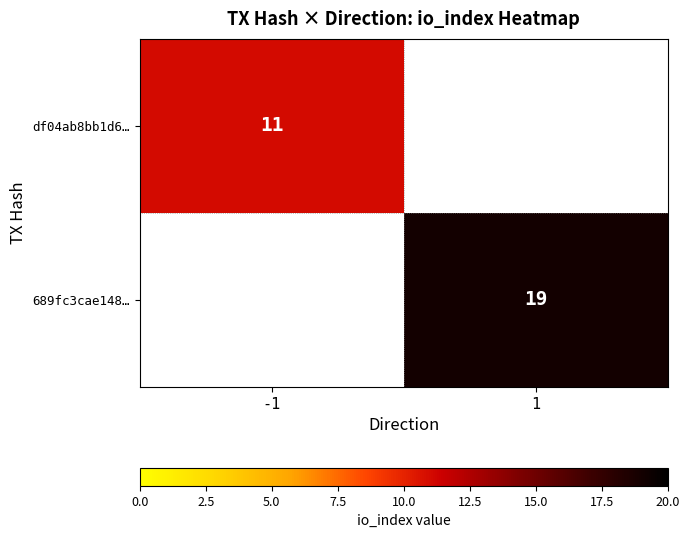

The value of df04ab8bb1d6… at -1 is 11. True or false?

True